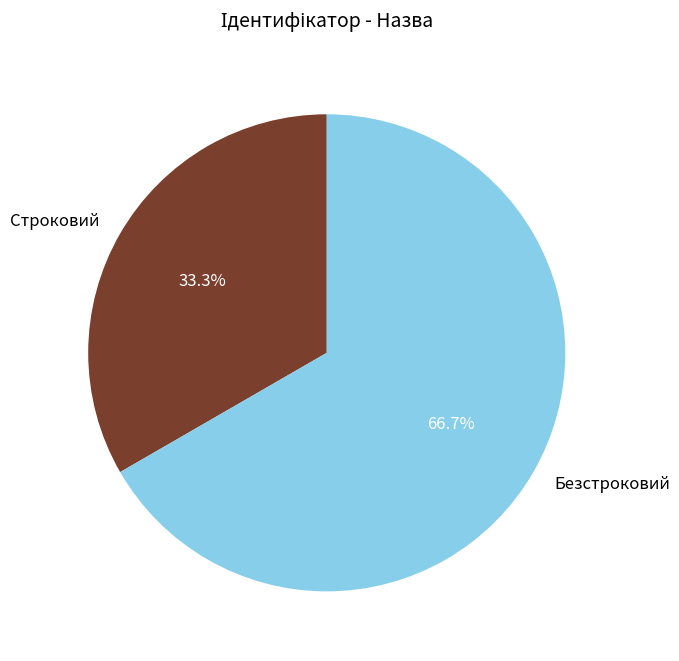

Does Безстроковий represent more than half of the total?

Yes